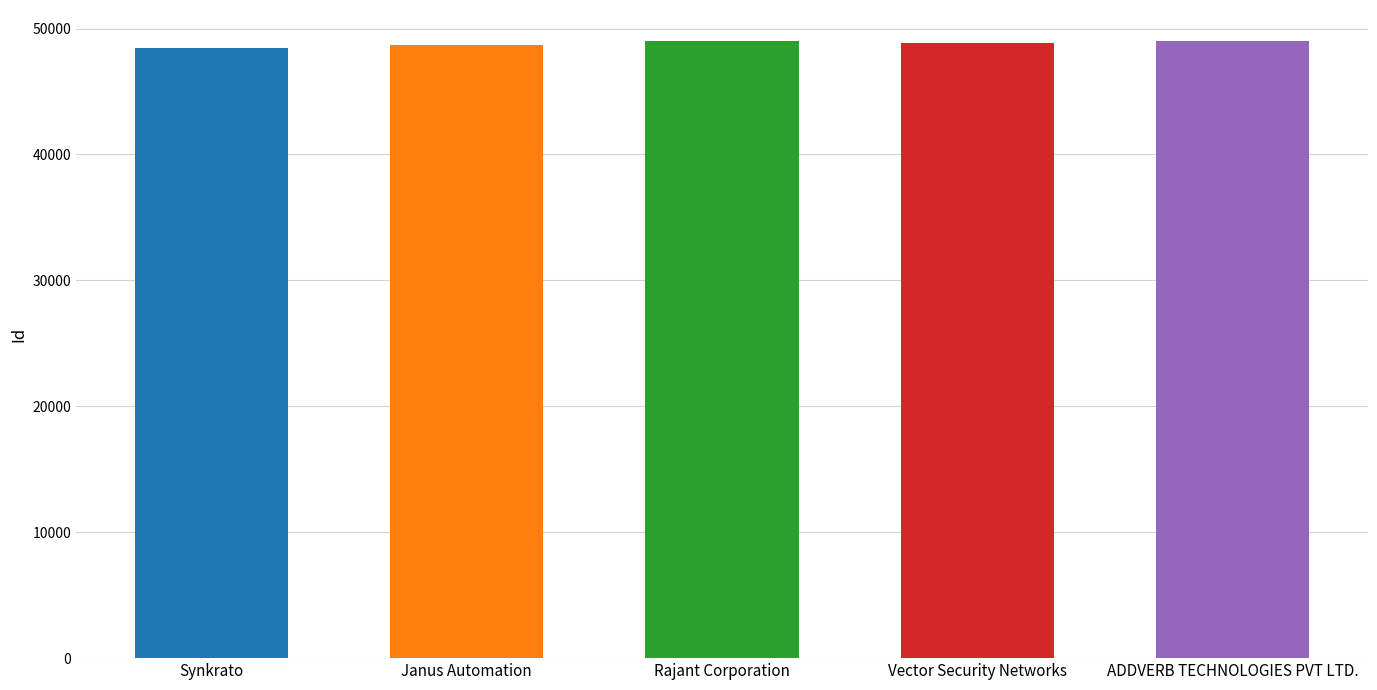

Which label corresponds to the smallest value in the chart?

Synkrato